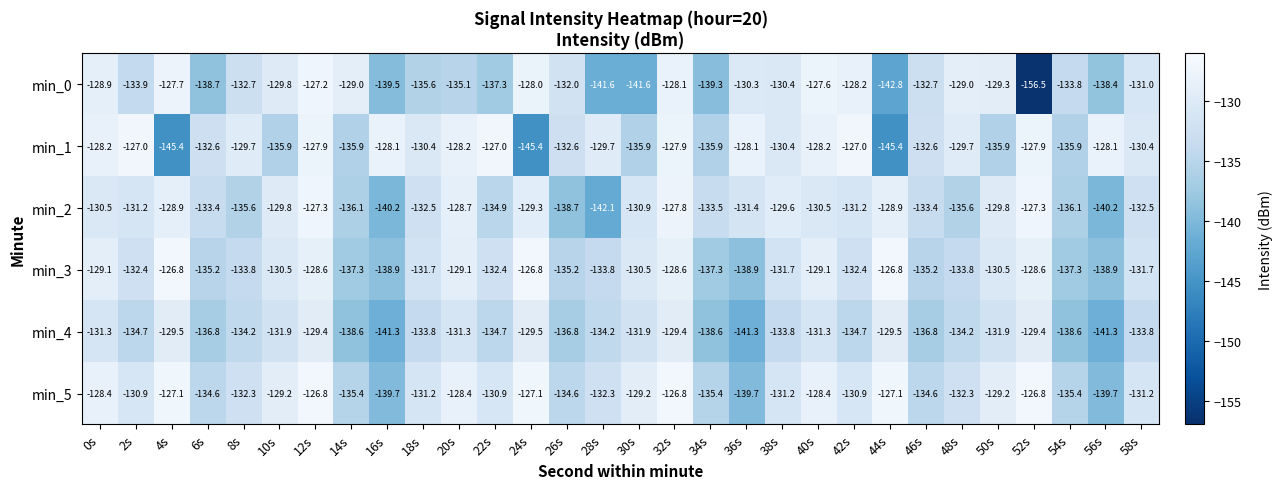

What is the highest value of the min_3 series?

-126.8